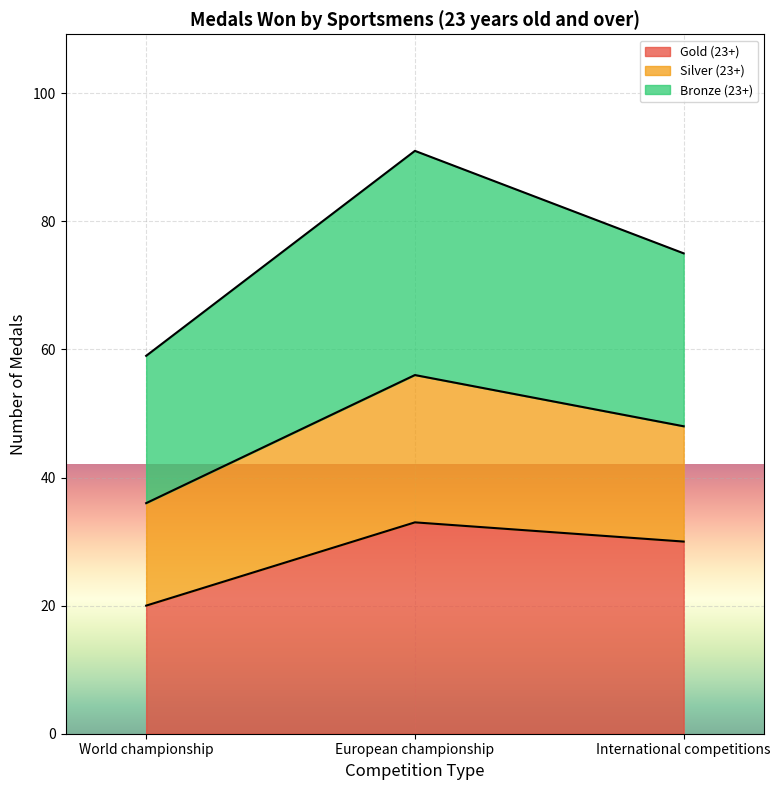

Reading left to right, transcribe the values for Gold (23+).

20	33	30